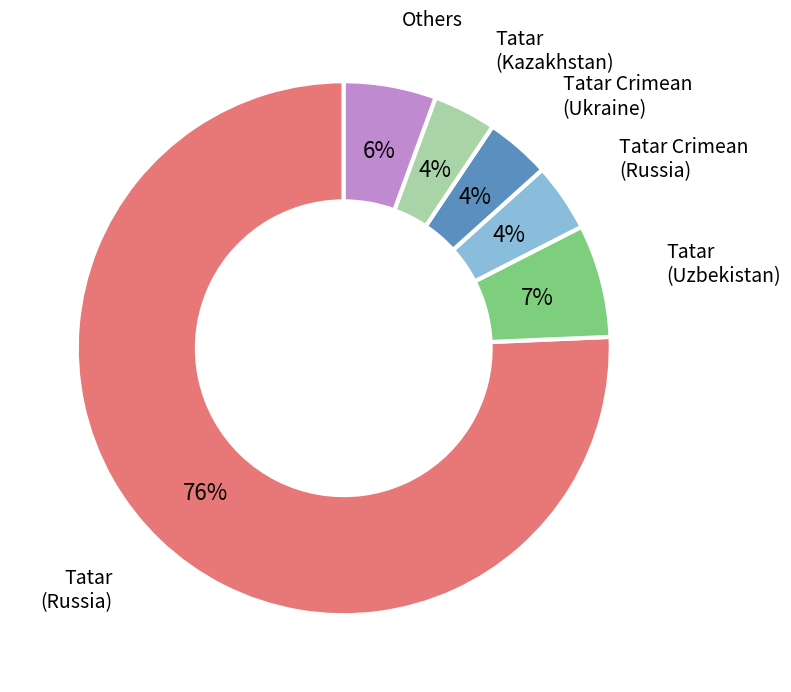

Does any single category account for the majority?

Yes